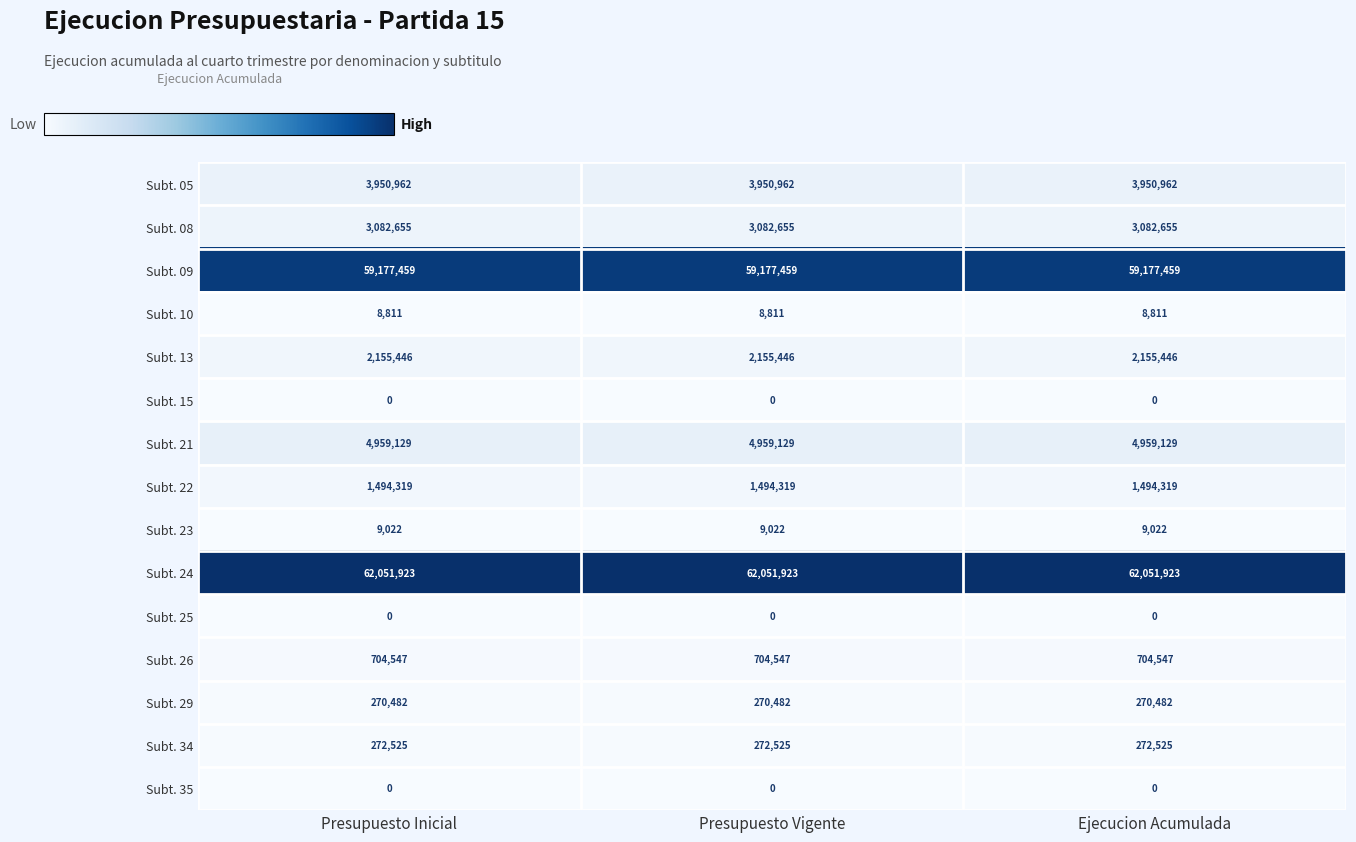

What is the difference between the highest and lowest values at Ejecucion Acumulada?

62051923